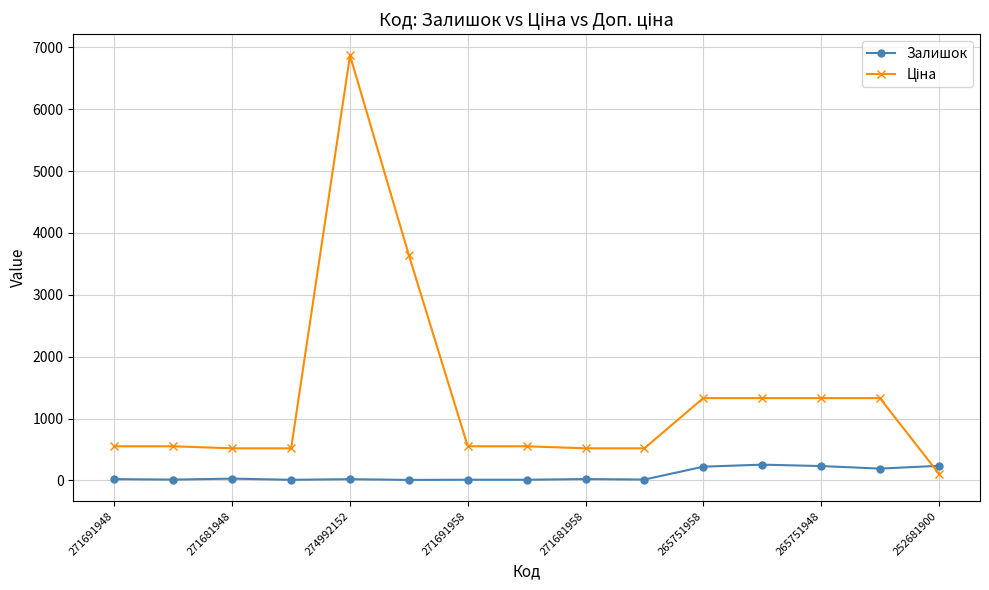

How many lines are shown in the chart?

2